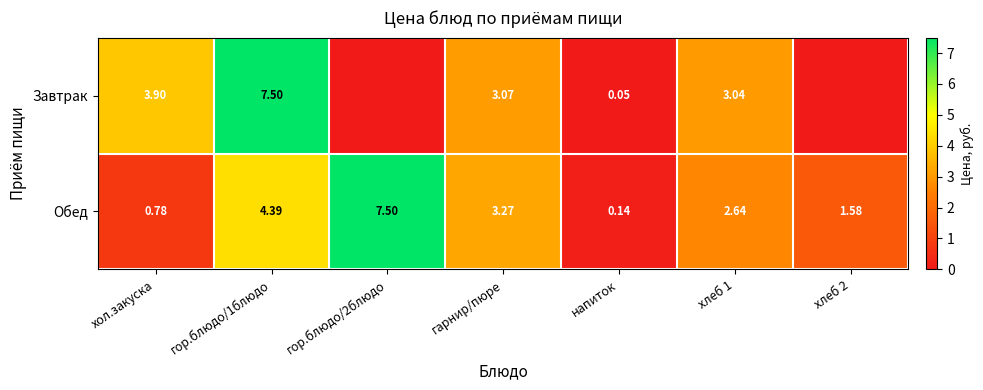

Which category has the highest value across all series?

гор.блюдо/1блюдо